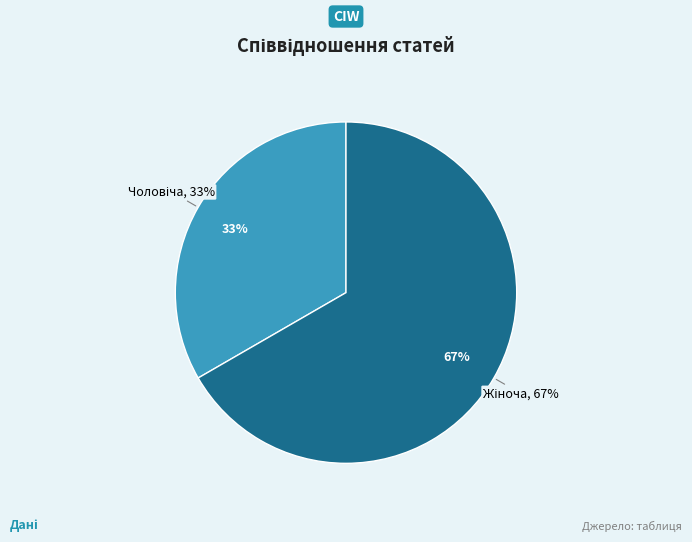

Do Чоловіча and Жіноча together represent more than half of the pie?

Yes